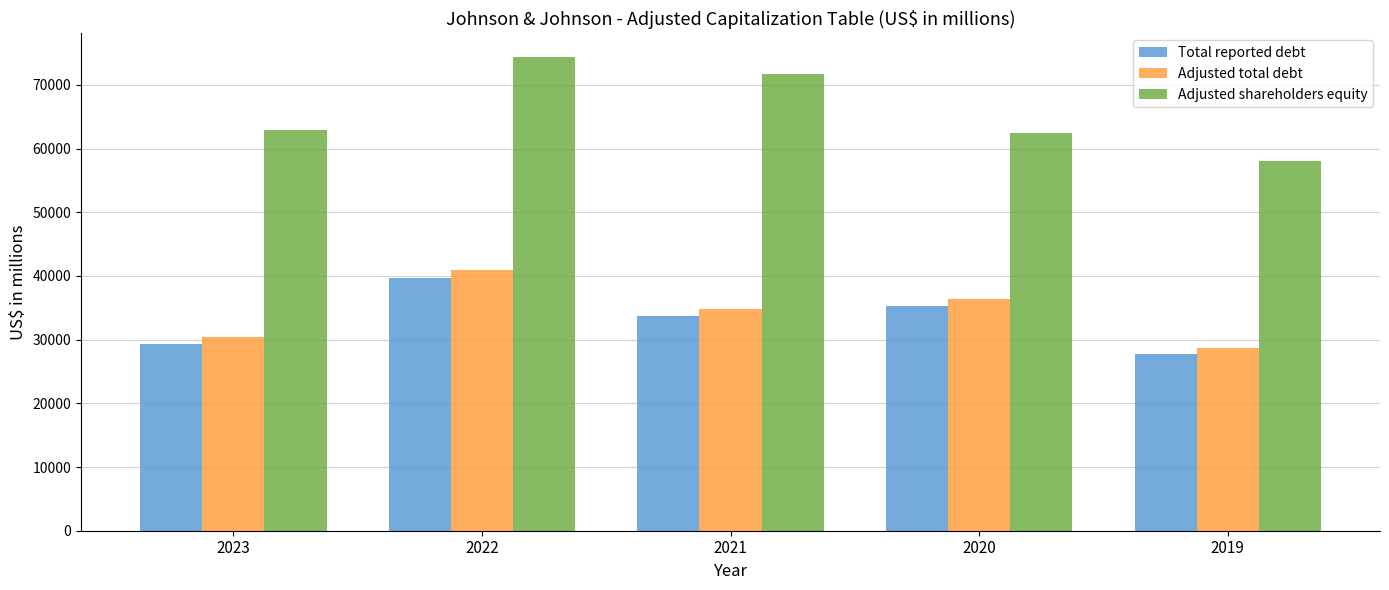

What is the sum of the Adjusted shareholders equity values at 2021 and 2022?

146021